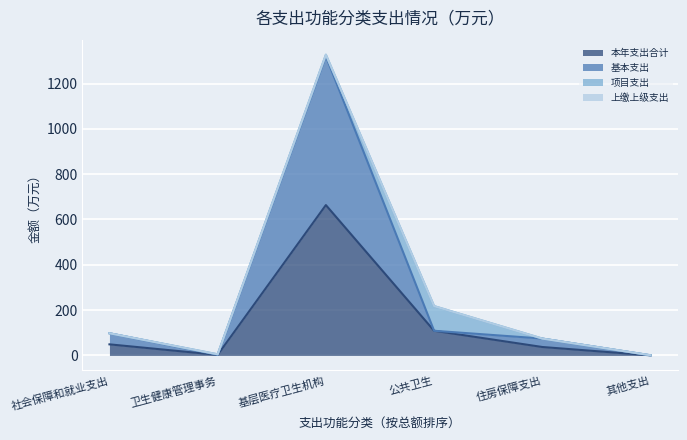

How many lines are shown in the chart?

4